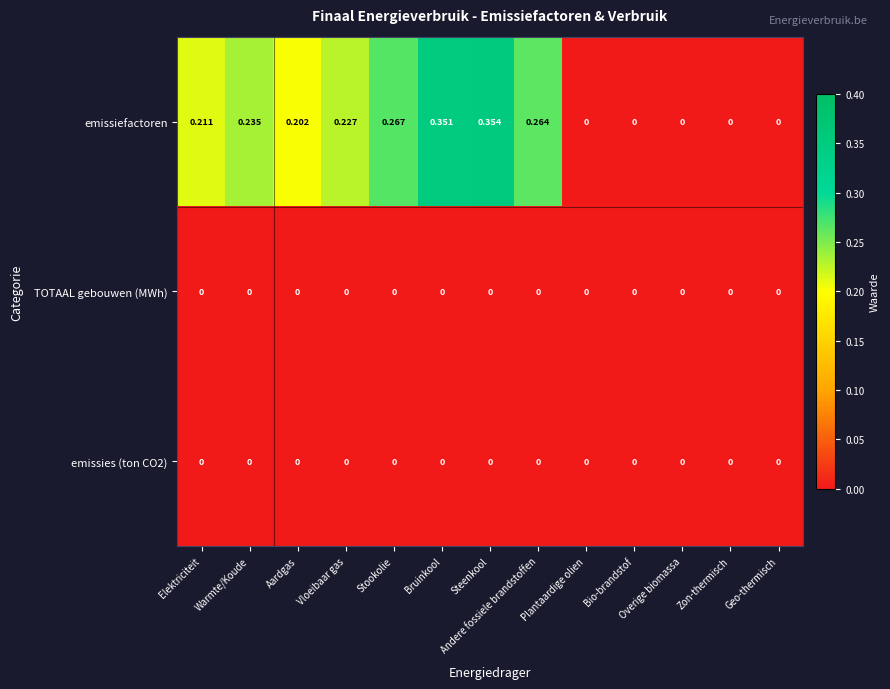

At which category is the sum across all series the highest?

Steenkool